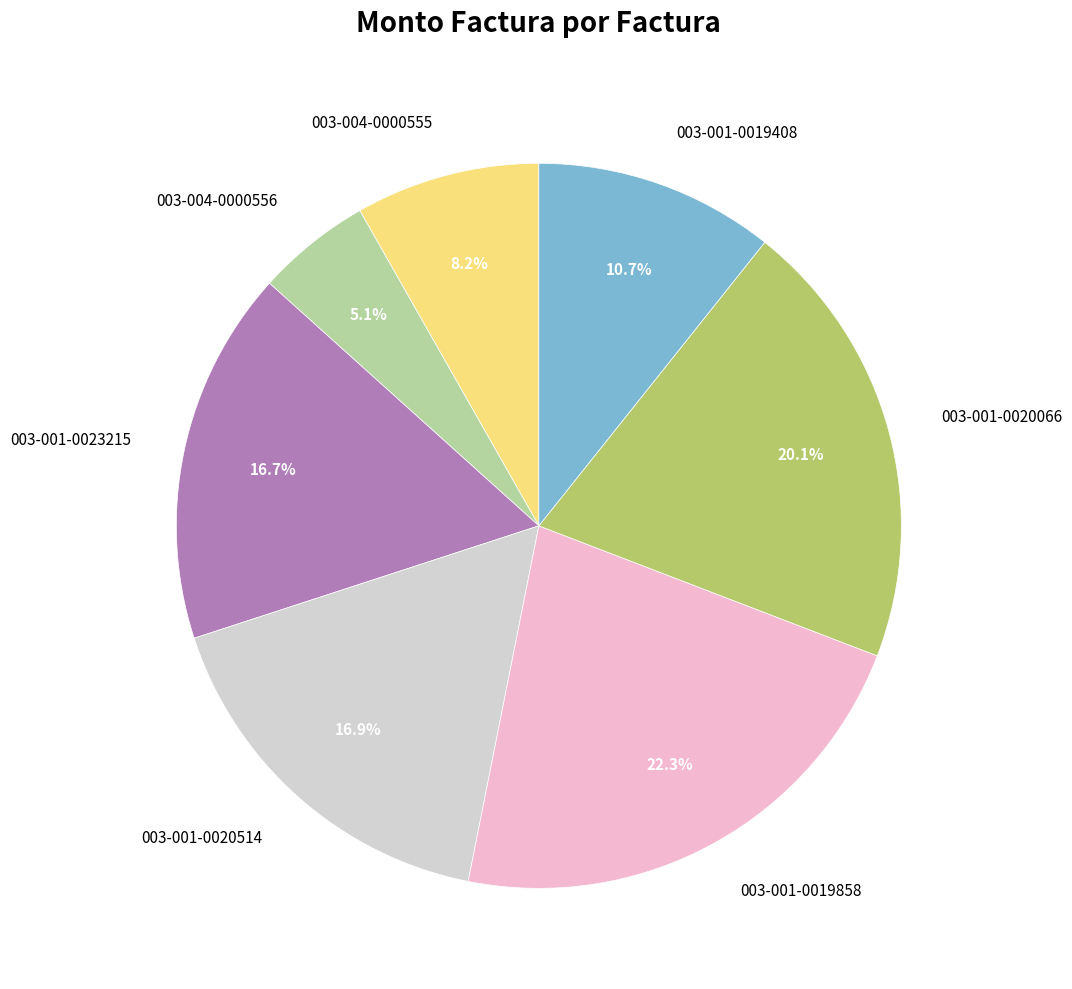

Combined, what portion of the pie is 003-001-0019408 and 003-004-0000556?

15.8%